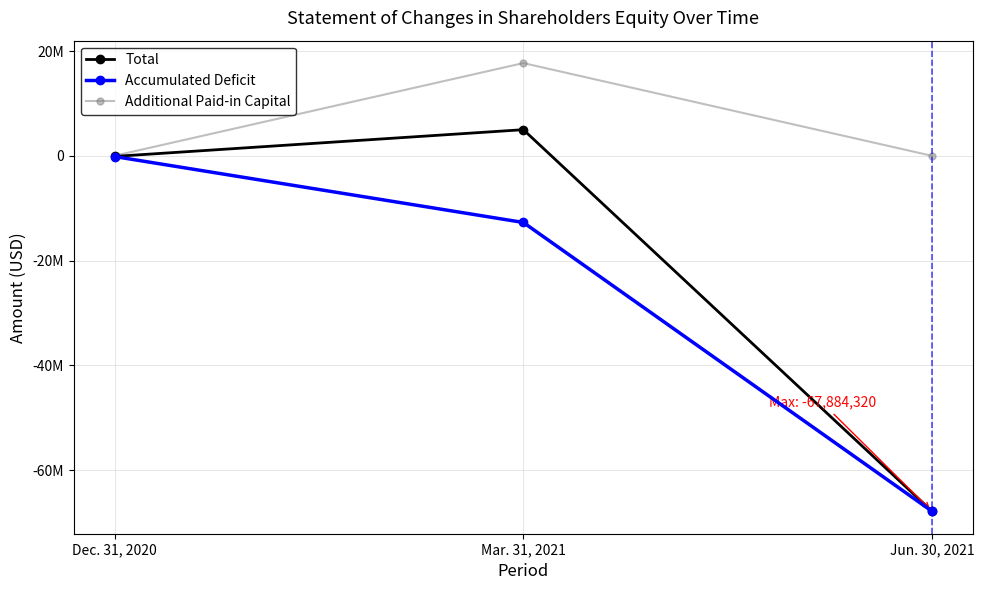

What are all the series names shown in the legend?

Total, Accumulated Deficit, Additional Paid-in Capital